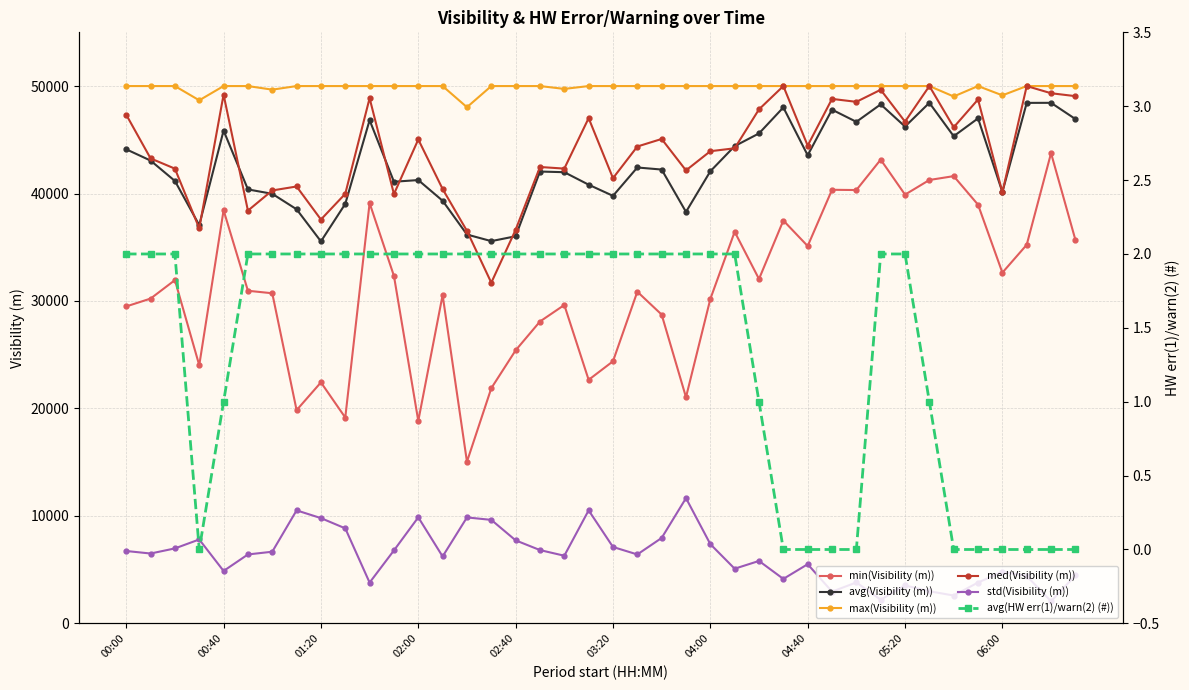

True or false: med(Visibility (m)) has more than 2 interior local peaks.

True